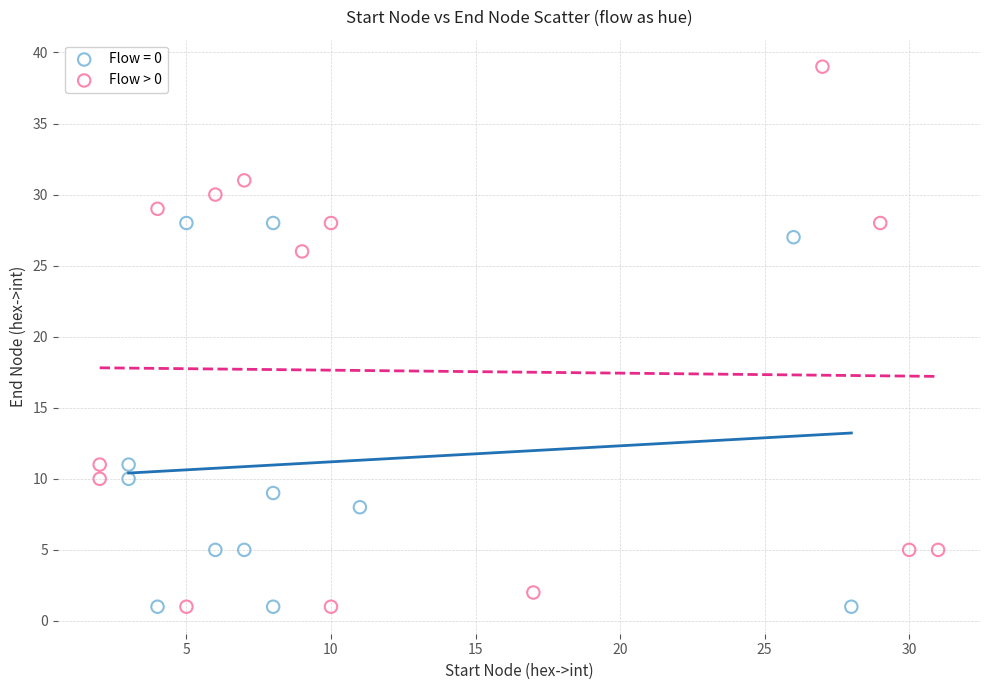

Which series contains the highest Y value?

Flow > 0